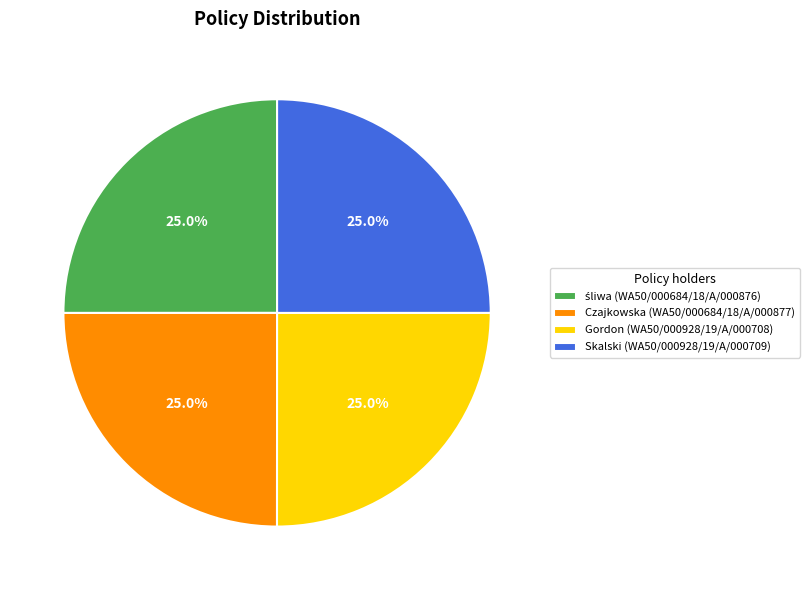

What percentage do Czajkowska (WA50/000684/18/A/000877) and Gordon (WA50/000928/19/A/000708) together represent?

50.0%